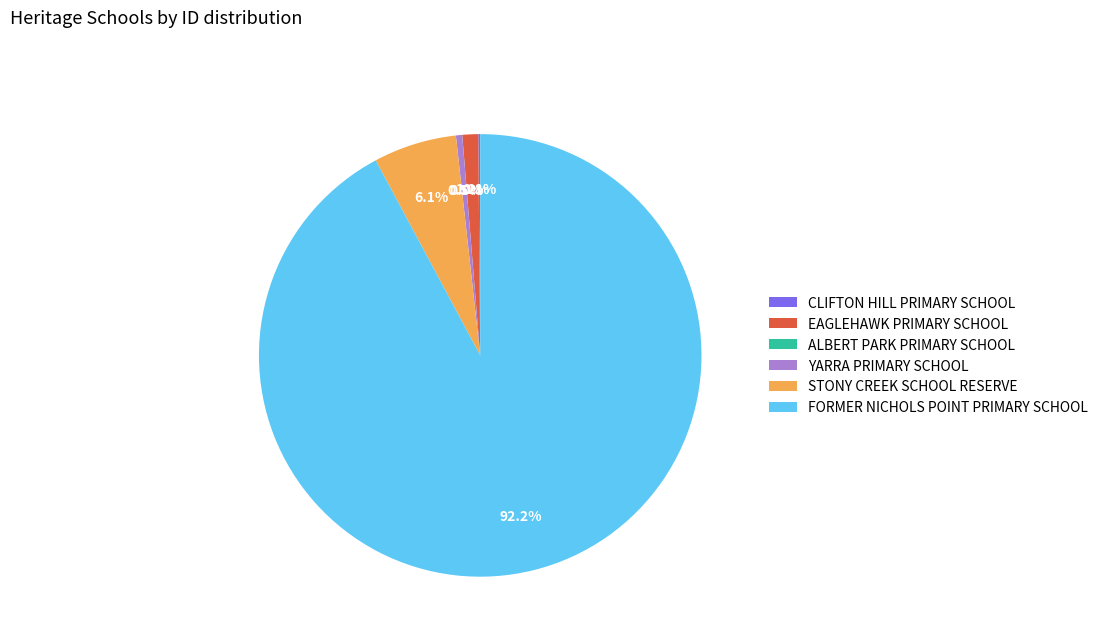

Between YARRA PRIMARY SCHOOL and STONY CREEK SCHOOL RESERVE, which is larger?

STONY CREEK SCHOOL RESERVE